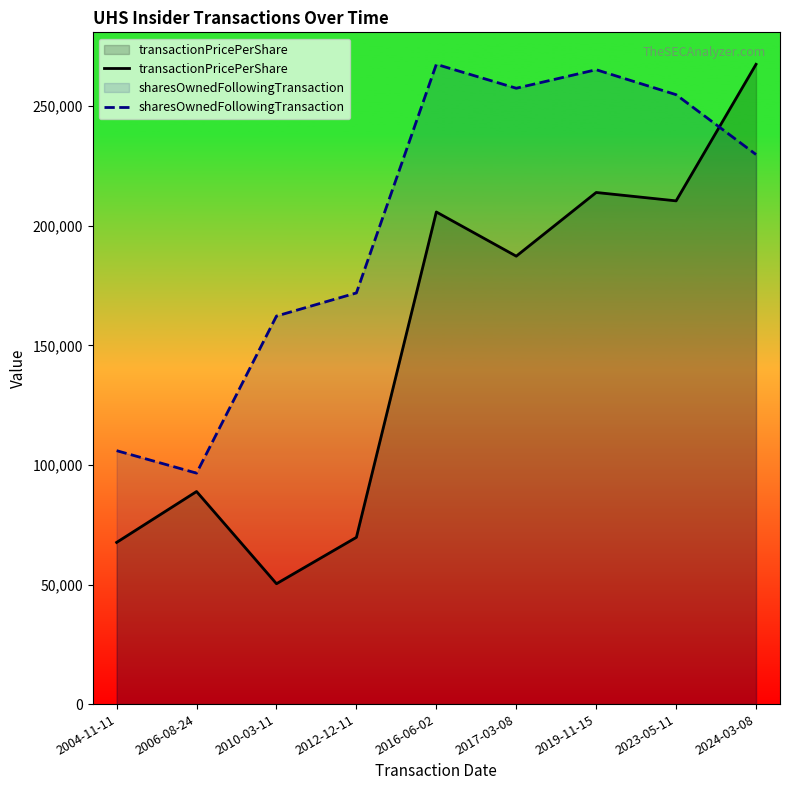

What is the label of the 4th point from the left?

2012-12-11